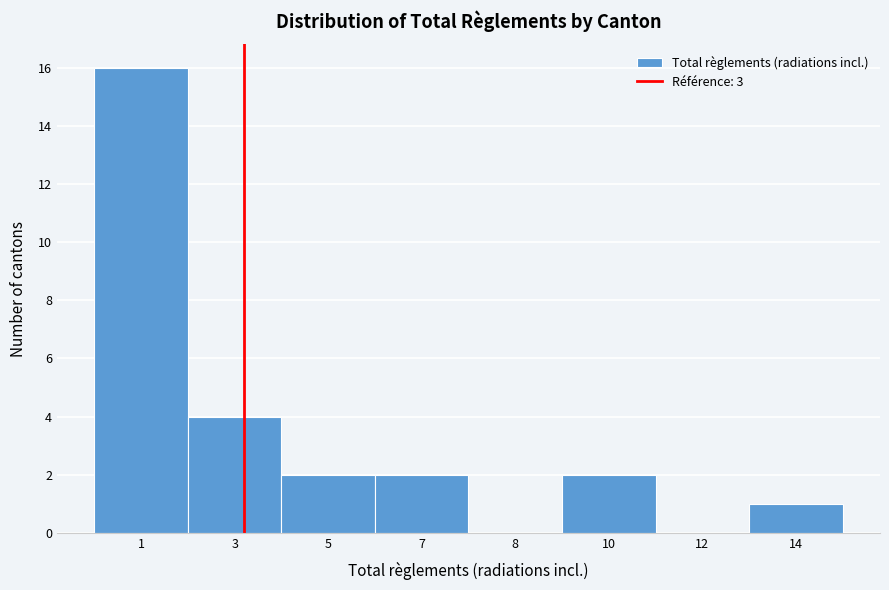

Reading left to right, what are all the values shown in this chart?

1=16	3=4	5=2	7=2	8=0	10=2	12=0	14=1